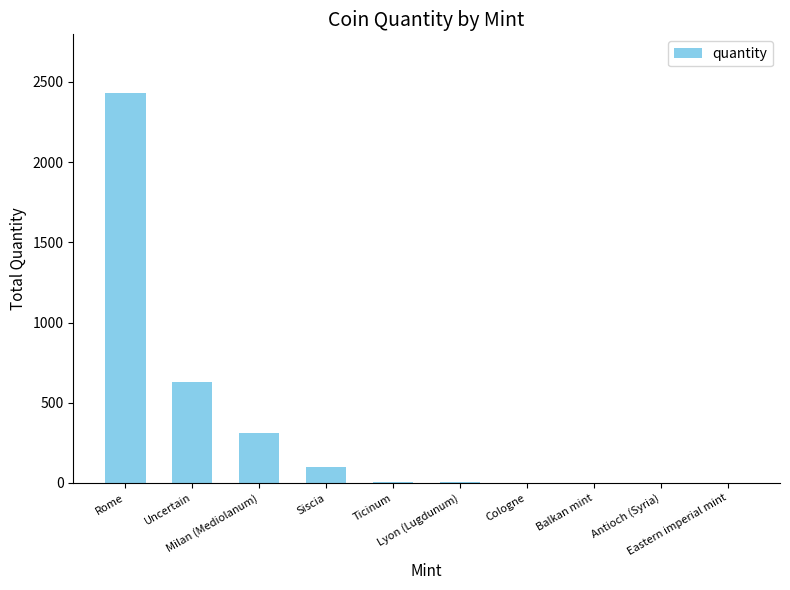

At which label is the value closest to 1216?

Uncertain